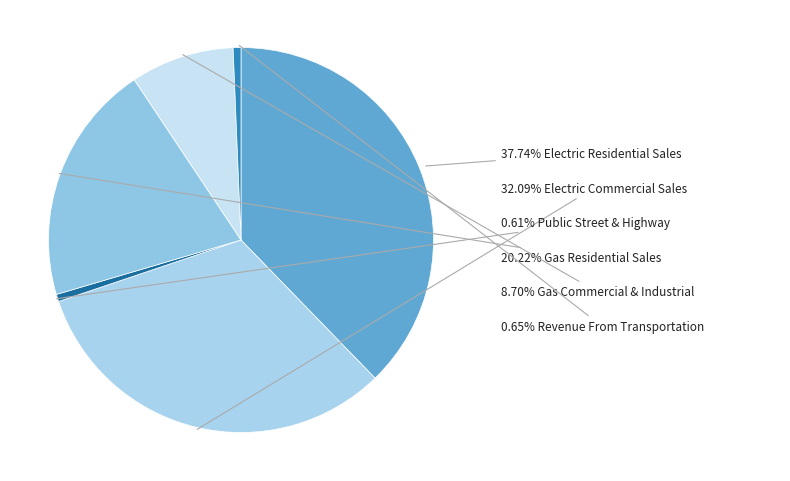

Rank the categories by value from lowest to highest.

Public Street & Highway, Revenue From Transportation, Gas Commercial & Industrial, Gas Residential Sales, Electric Commercial Sales, Electric Residential Sales